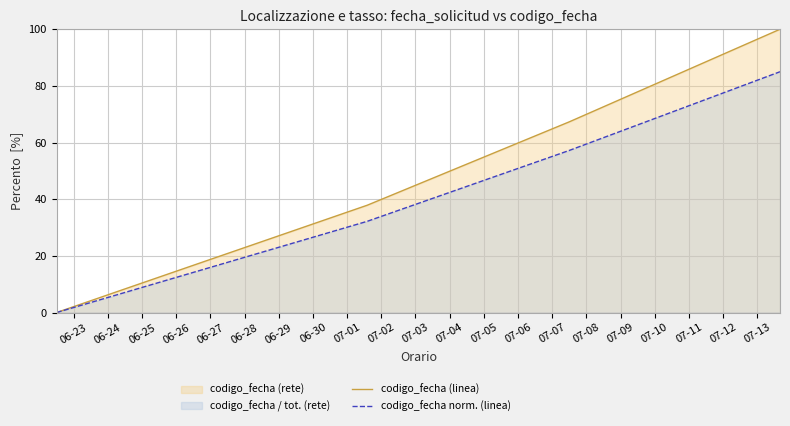

True or false: codigo_fecha (linea) has more than 2 interior local peaks.

False